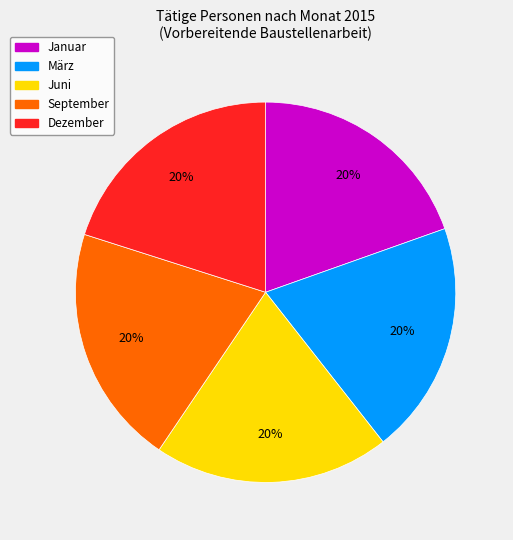

Does any single category account for the majority?

No